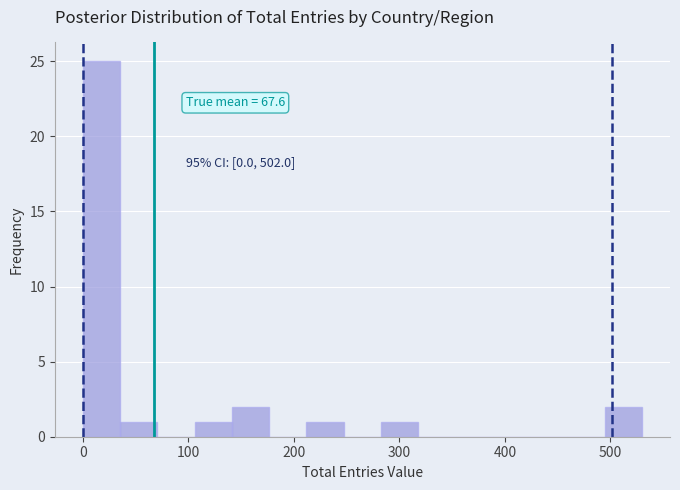

Around what value on the x-axis is the tallest bar? Give the approximate position of its centre, as read against the axis.

20